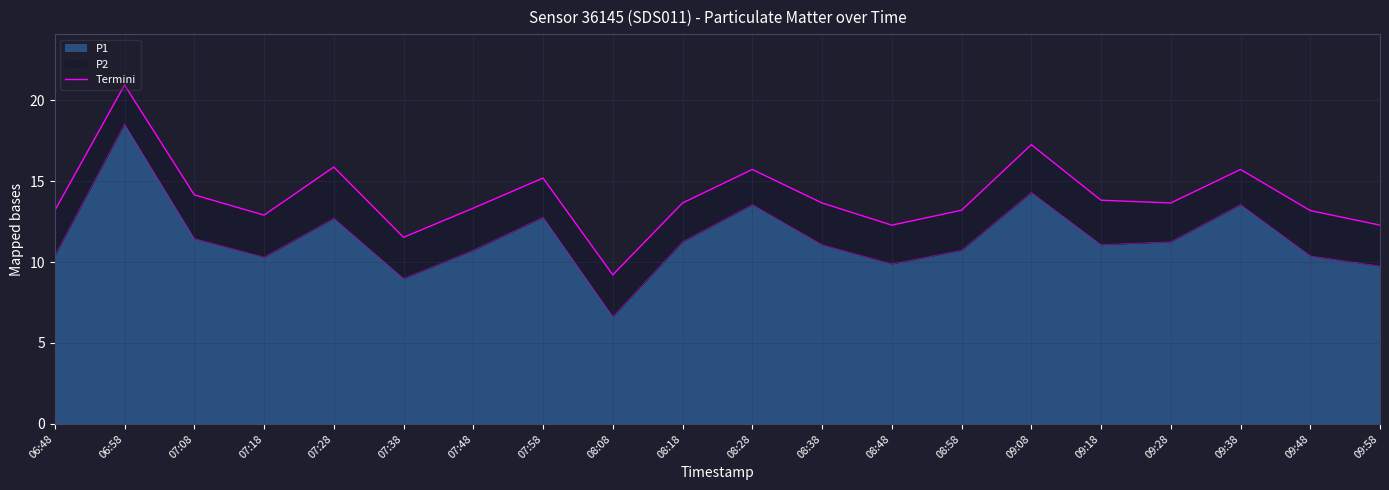

What is the maximum value shown in the chart?

20.9